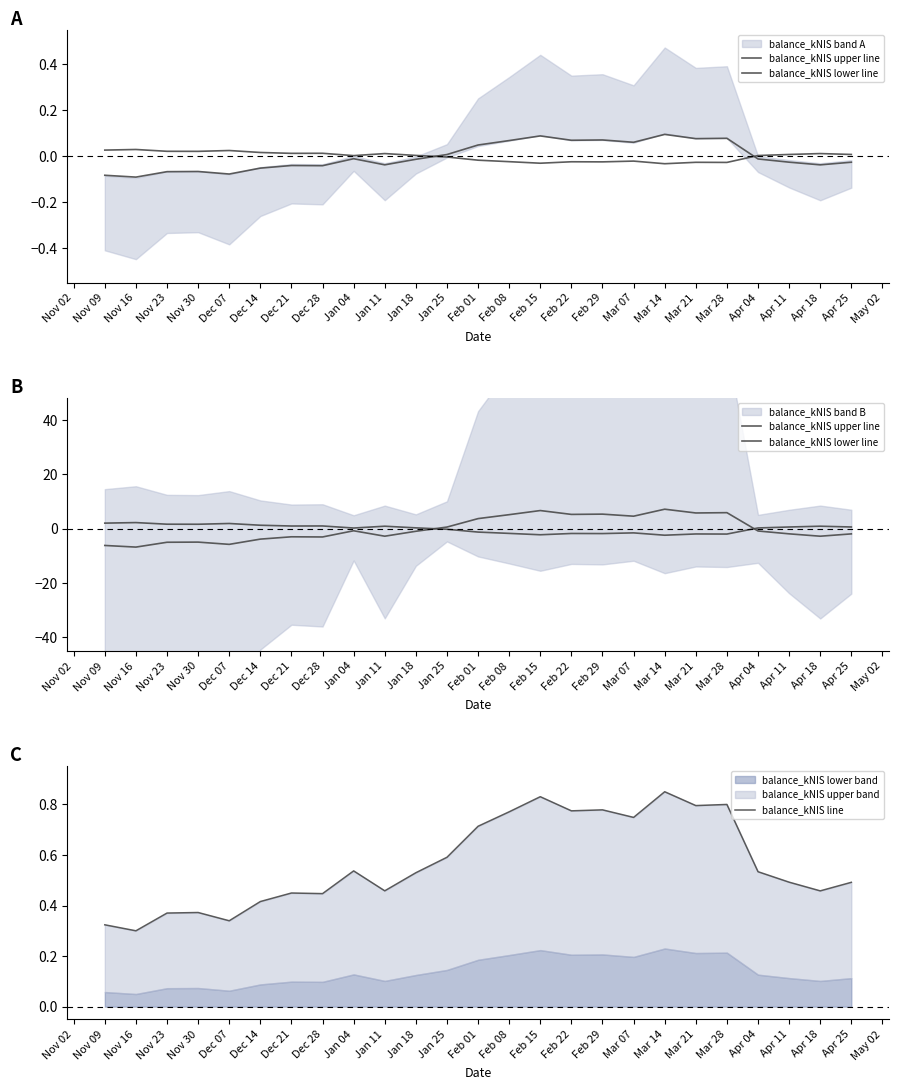

What is the difference between the highest and lowest values at Feb 15?

8.9